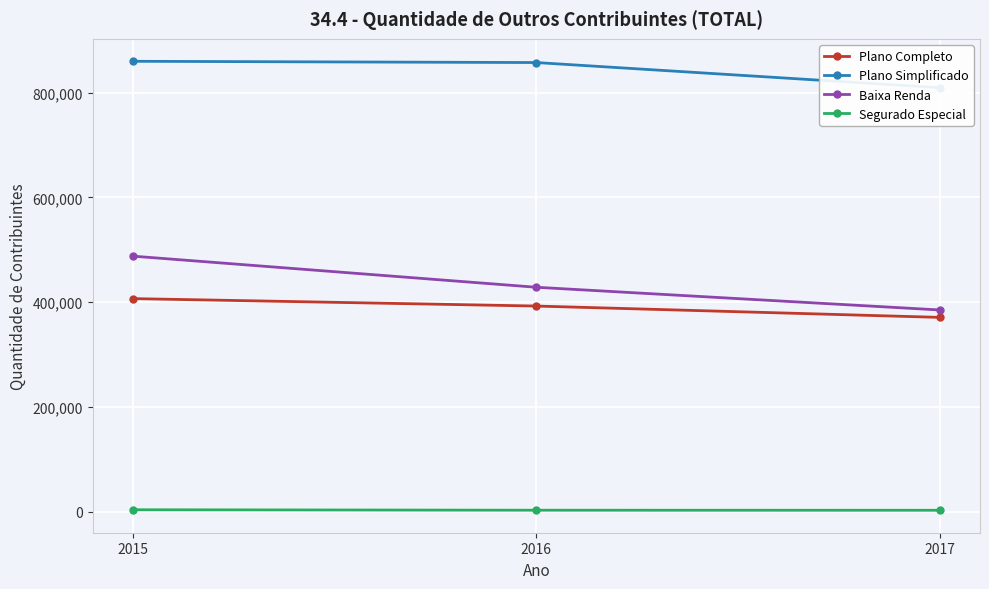

Count the number of data series in this chart.

4